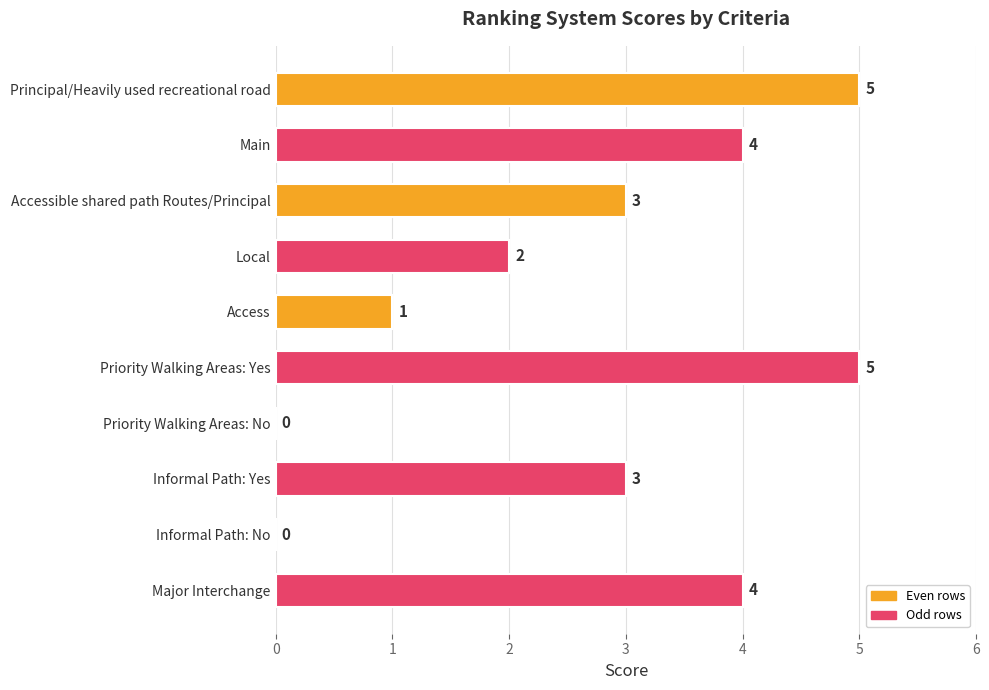

Are the bars grouped side by side (vs. stacked)?

No